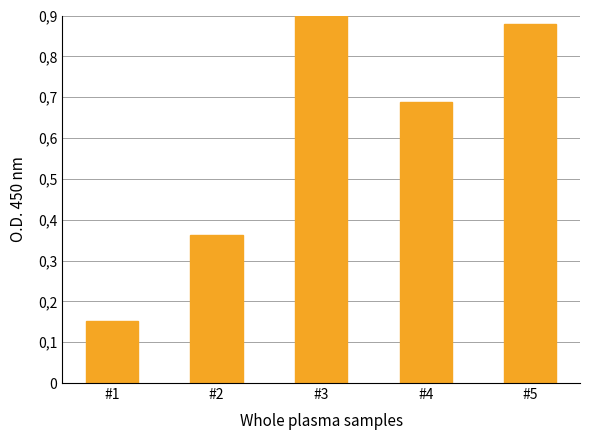

How many values are between 0 and 1?

5